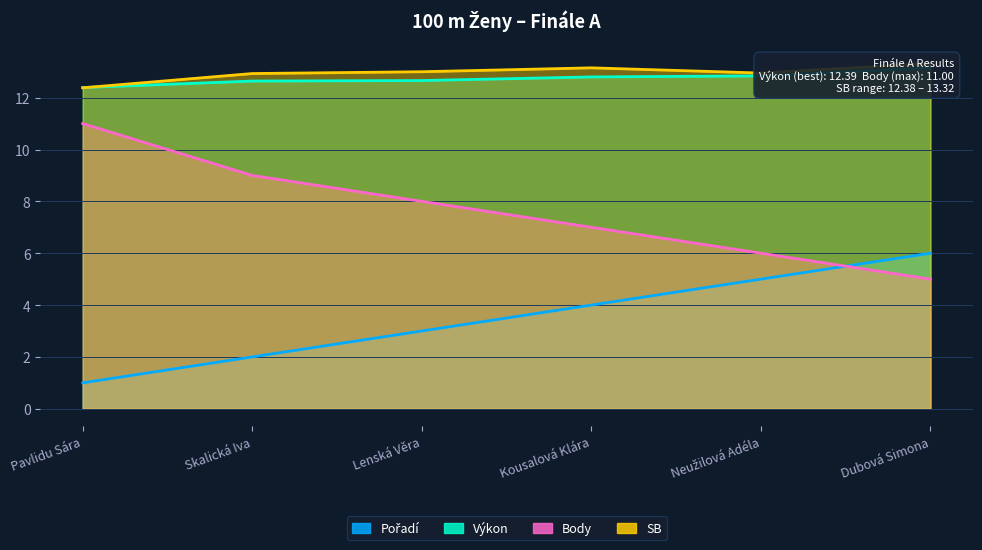

What is the spread (max minus min) of values at Skalická Iva?

10.9